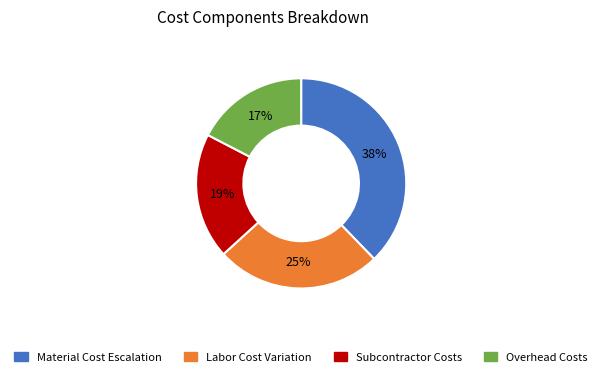

Does any single category account for the majority?

No